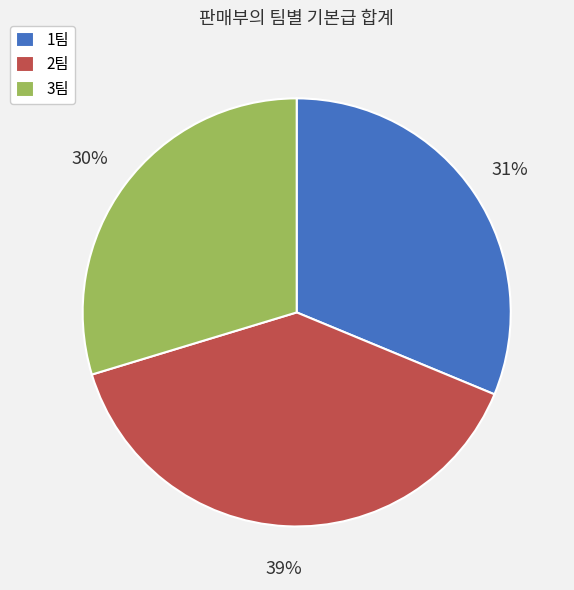

The 3팀 slice represents 30% of the pie. True or false?

True